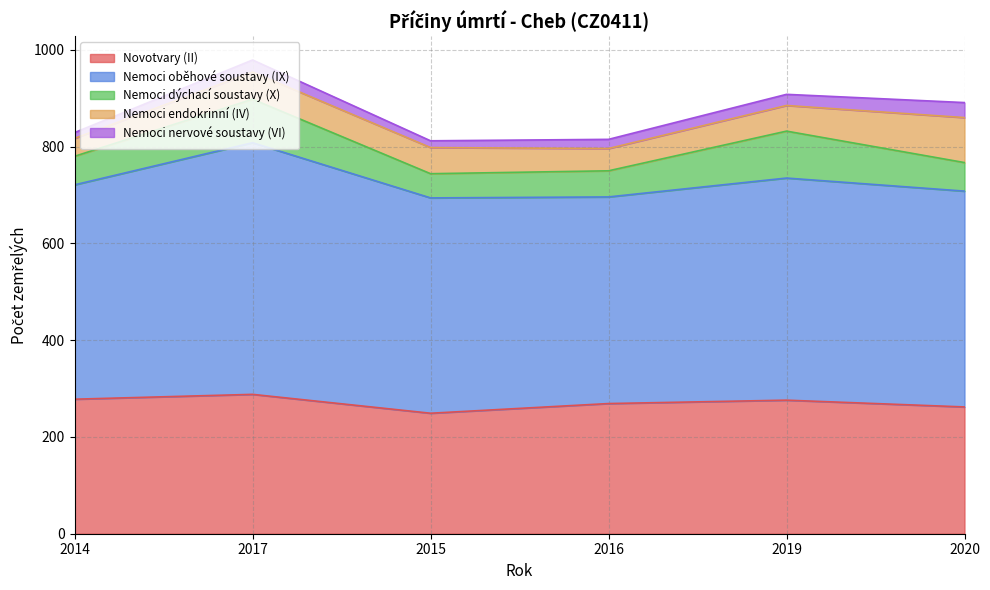

Where is the first local minimum for Nemoci oběhové soustavy (IX)?

2016